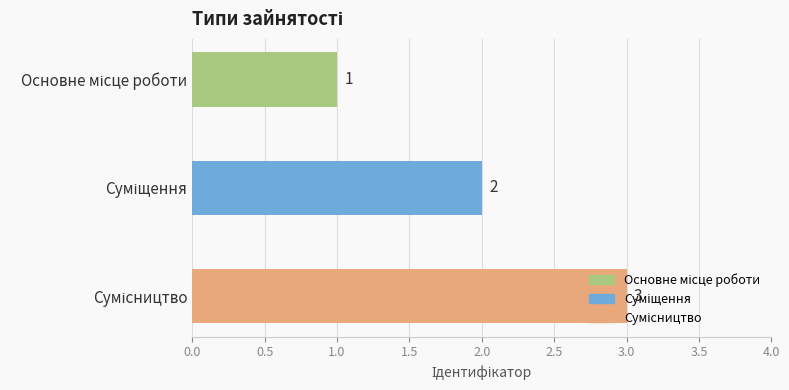

What is the value of the 3rd bar from the top?

3